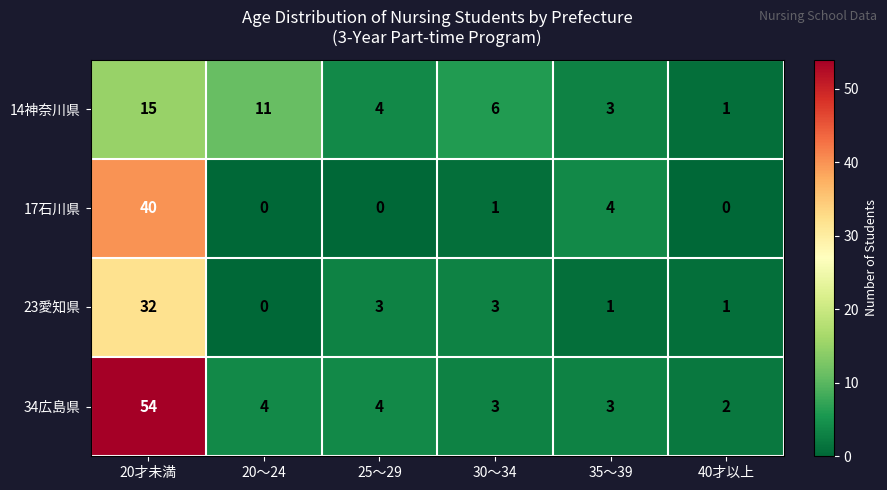

Where does the 14神奈川県 series first go above 6?

20才未満